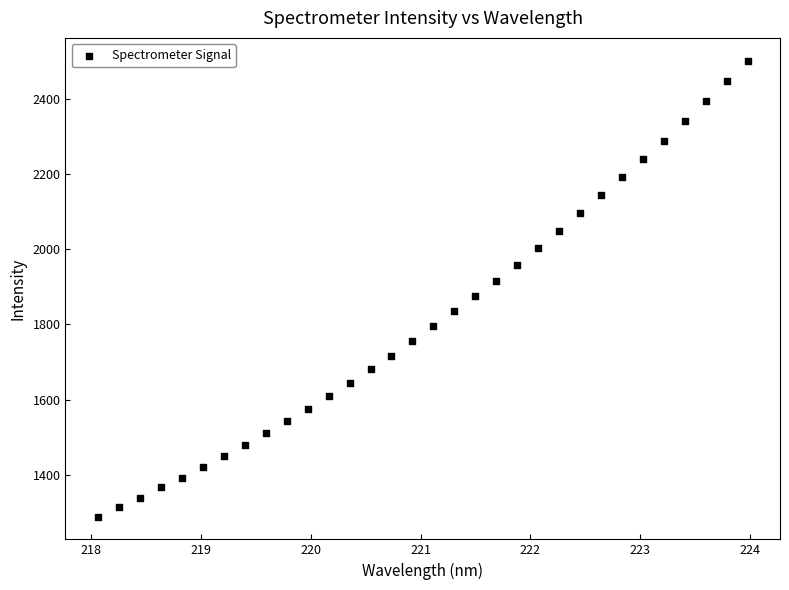

What is the range of X values (max minus min)?

5.9